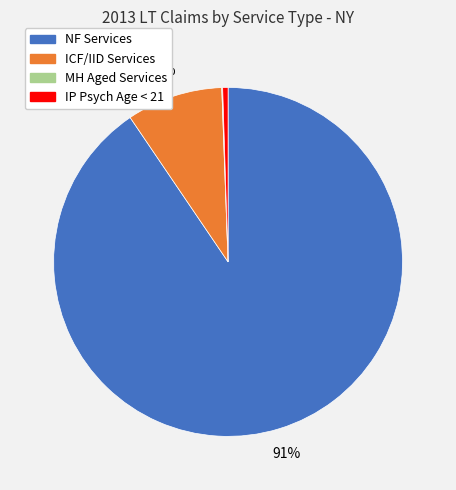

Which slice is the largest?

NF Services